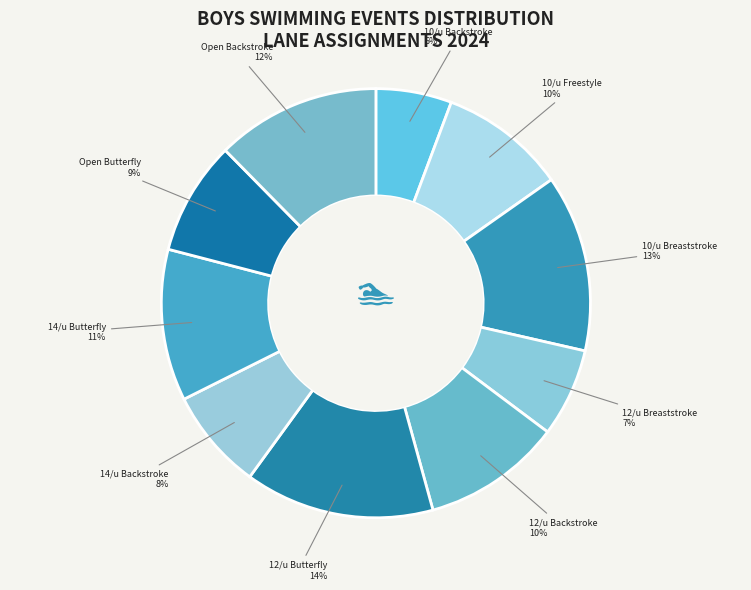

How many slices are in this pie chart?

10